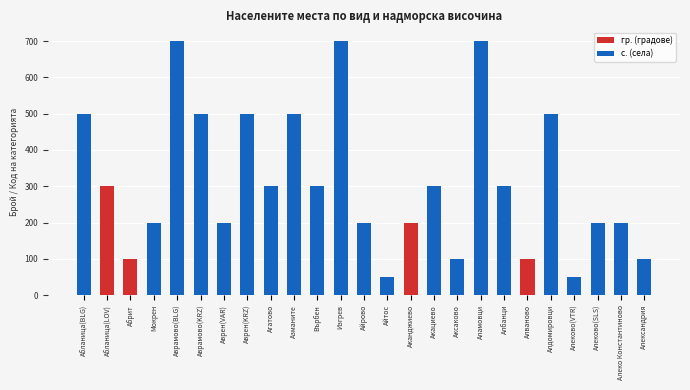

Is the value of гр. (градове) at Акациево greater than the value of с. (села) at Аврен(VAR)?

No